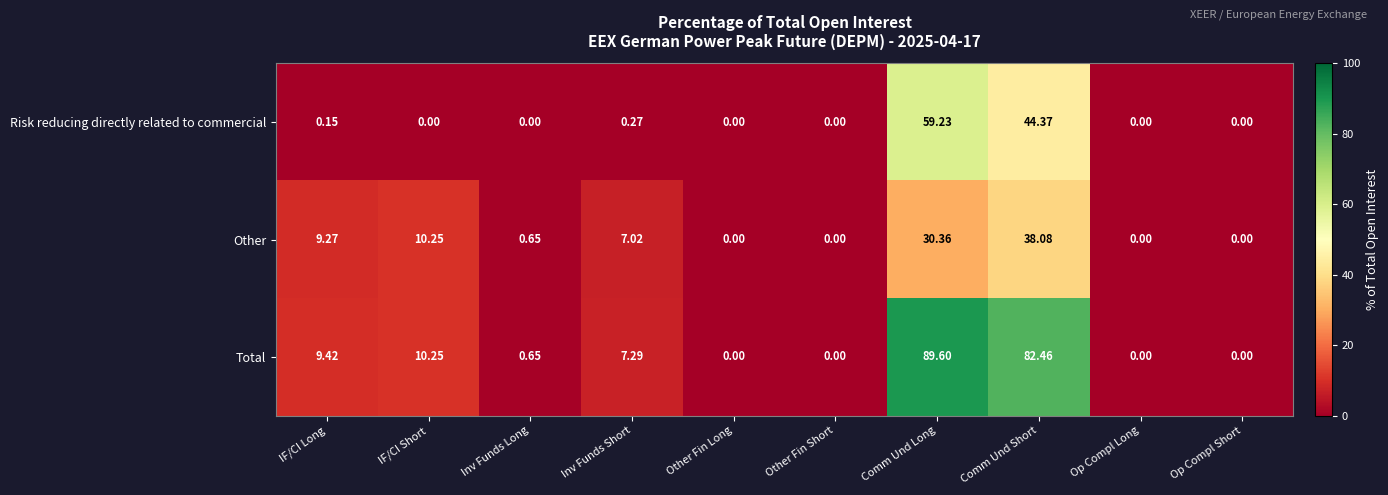

Which series has the largest range (max minus min)?

Total